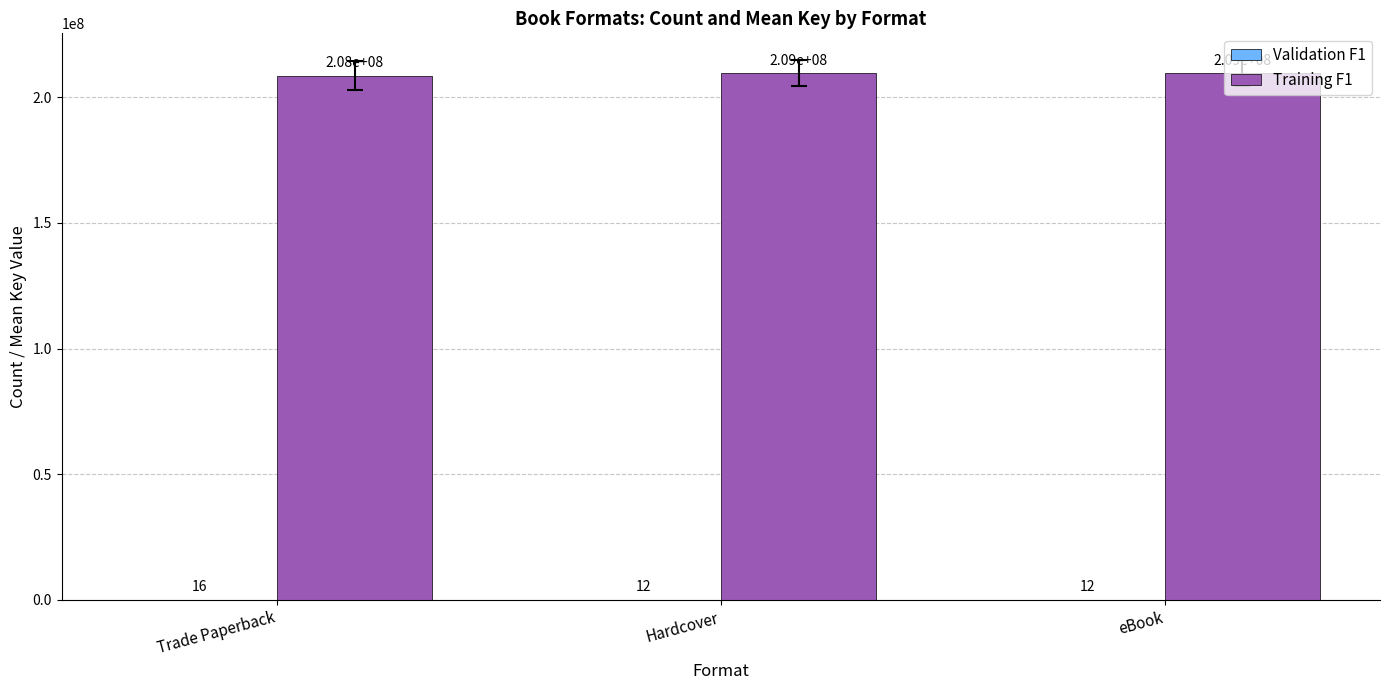

Between Trade Paperback and eBook, which series saw the biggest shift?

Training F1